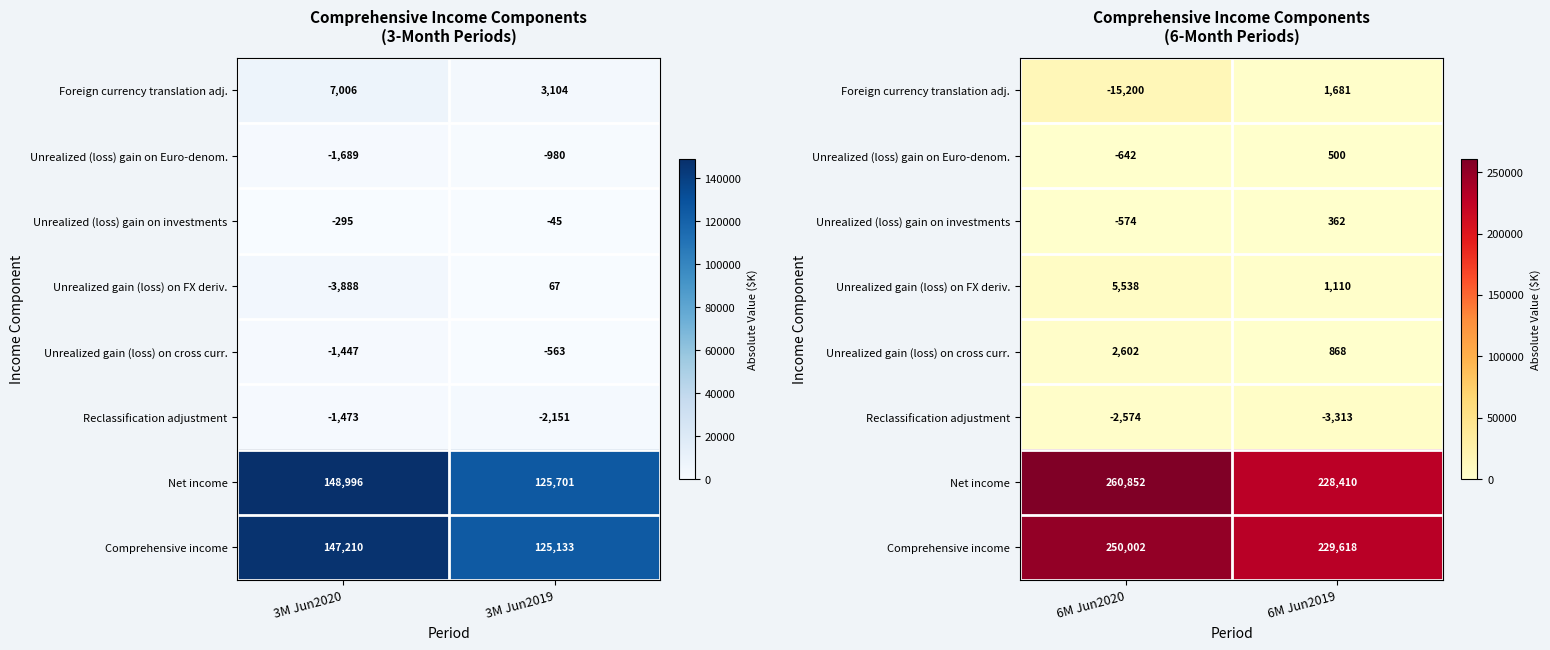

What is the difference between the maximum and minimum values in the Unrealized gain (loss) on cross curr. series?

1734